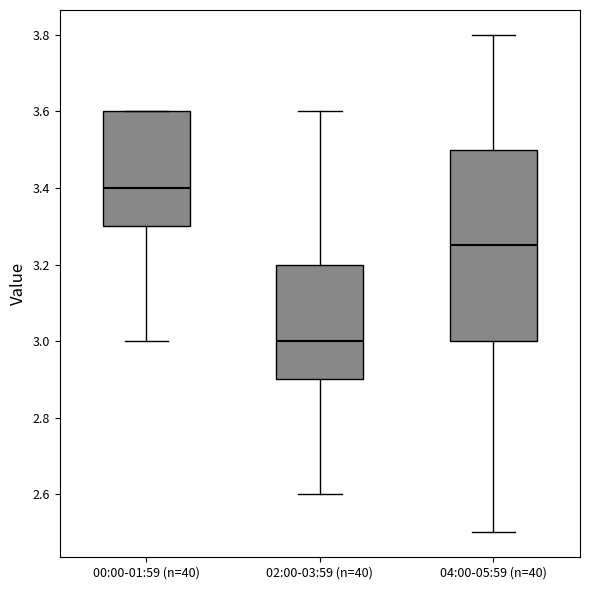

Reading left to right, read every box against the y-axis: the position of its median line, the range the box covers, and the ends of its whiskers. The values are not printed on the chart, so give them approximately, as read against the axis.

00:00-01:59 (n=40): median 3.40, box 3.30 to 3.60, whiskers 3.00 to 3.60
02:00-03:59 (n=40): median 3.00, box 2.90 to 3.20, whiskers 2.60 to 3.60
04:00-05:59 (n=40): median 3.26, box 3.00 to 3.50, whiskers 2.50 to 3.80